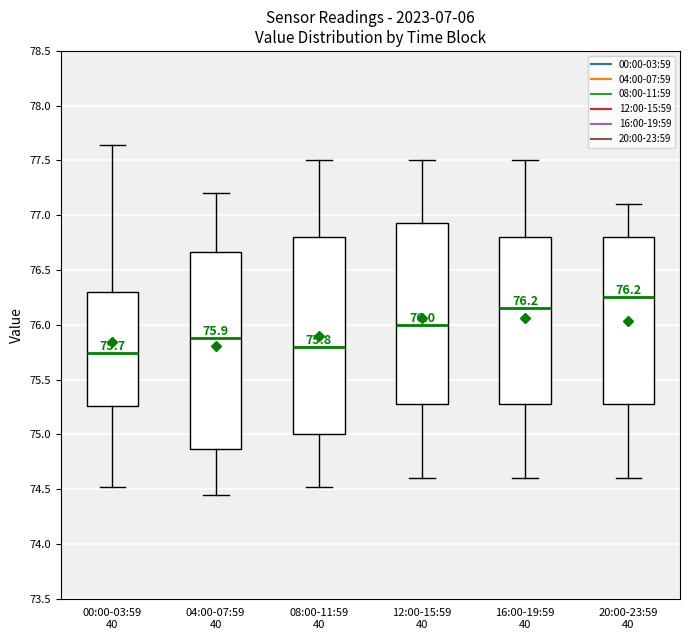

Which box's median line is the highest?

20:00-23:59 40